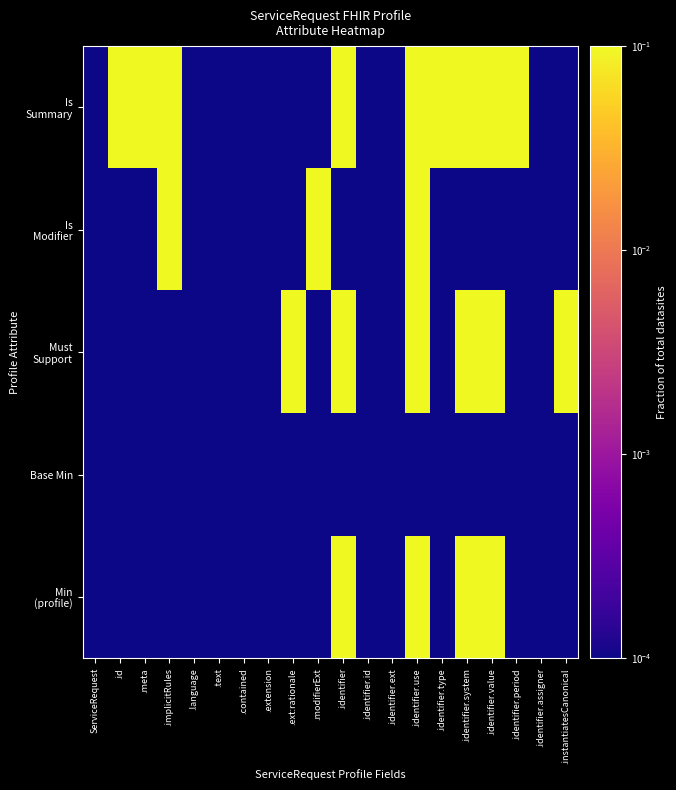

At which category does the chart reach its peak across all series?

.identifier